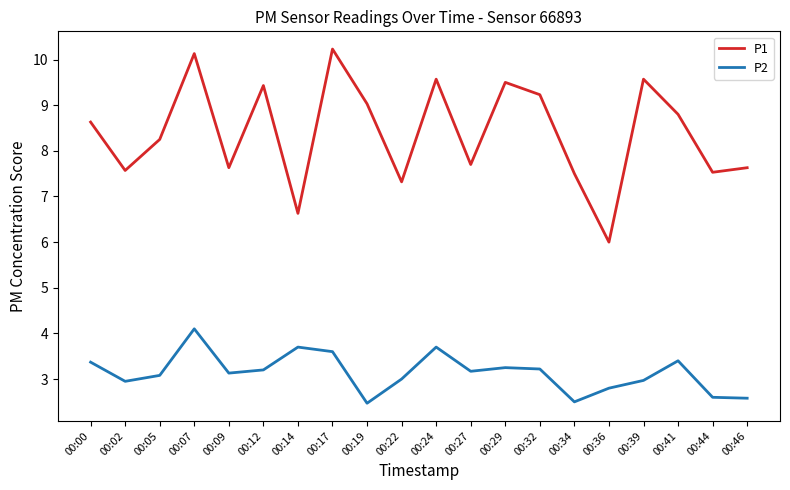

True or false: P2 and P1 intersect in this chart.

False